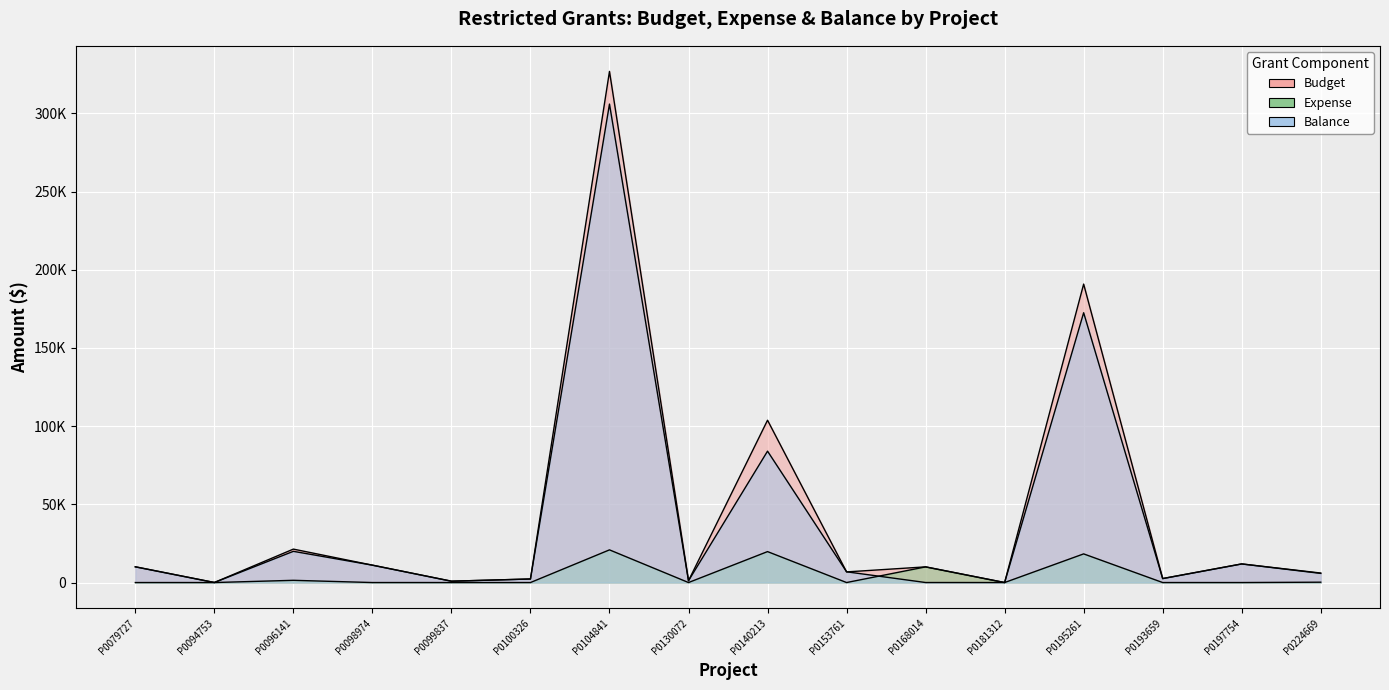

What position from the right is P0197754?

2